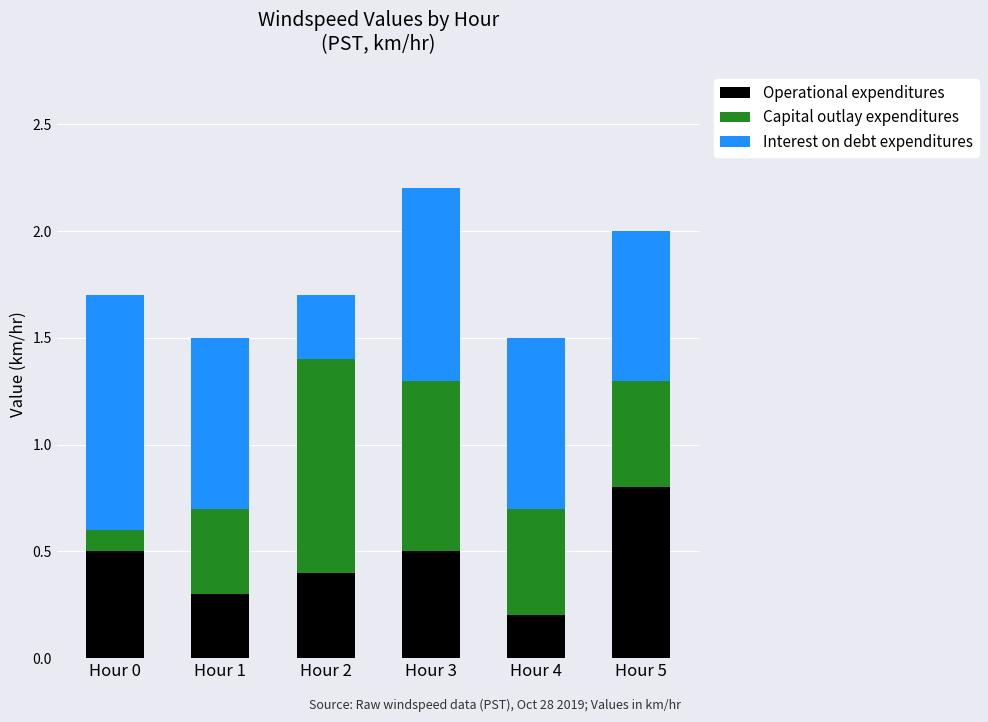

At which category is the sum across all series the highest?

Hour 3